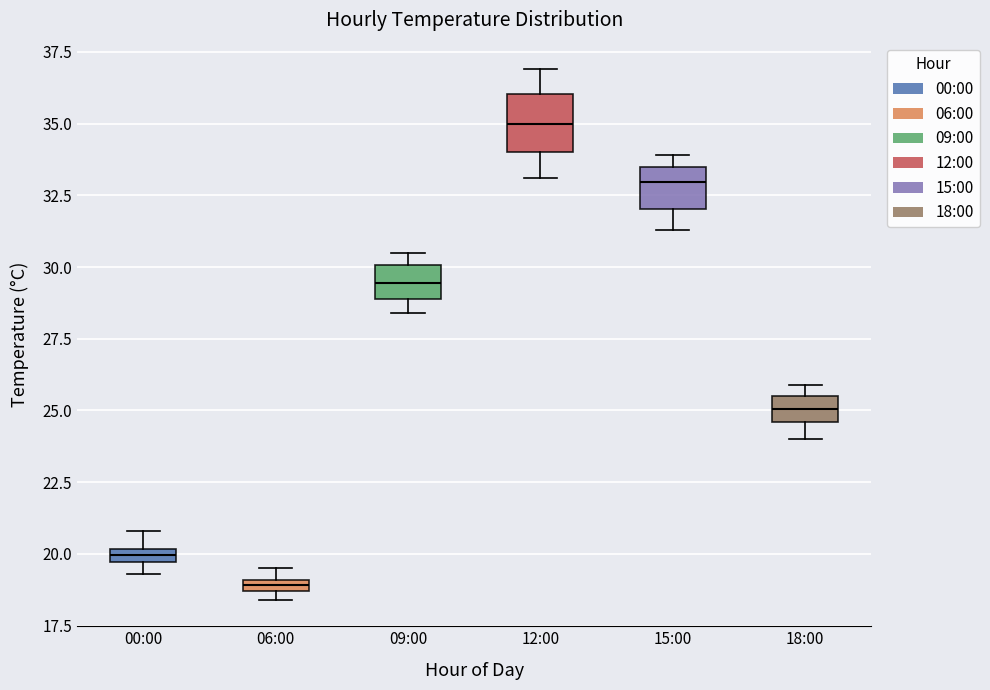

Where is the upper edge of the box for 09:00 on the y-axis? The values are not printed on the chart, so give them approximately, as read against the axis.

30.0